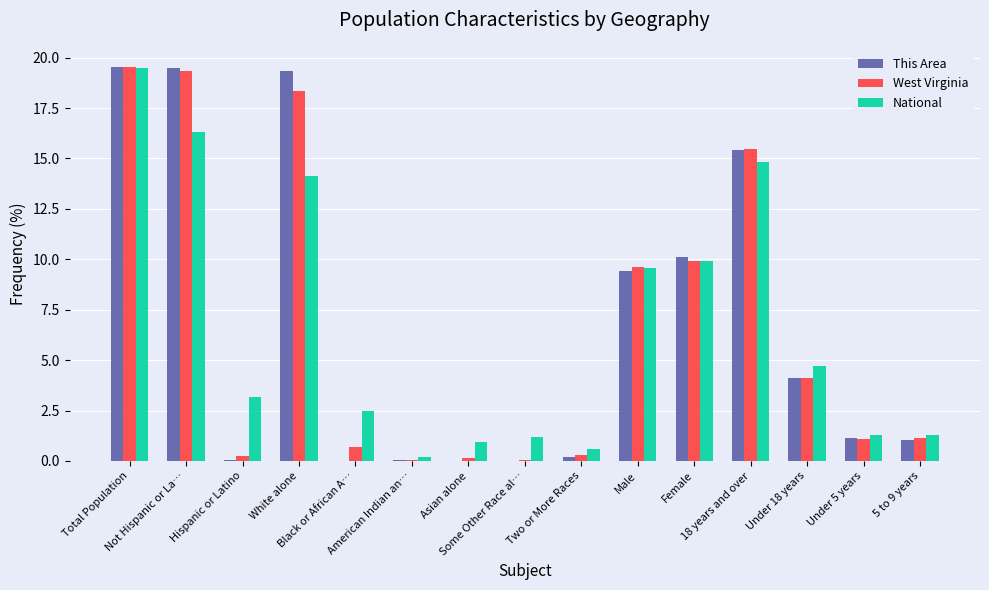

What is the sum of all National values?

100.0